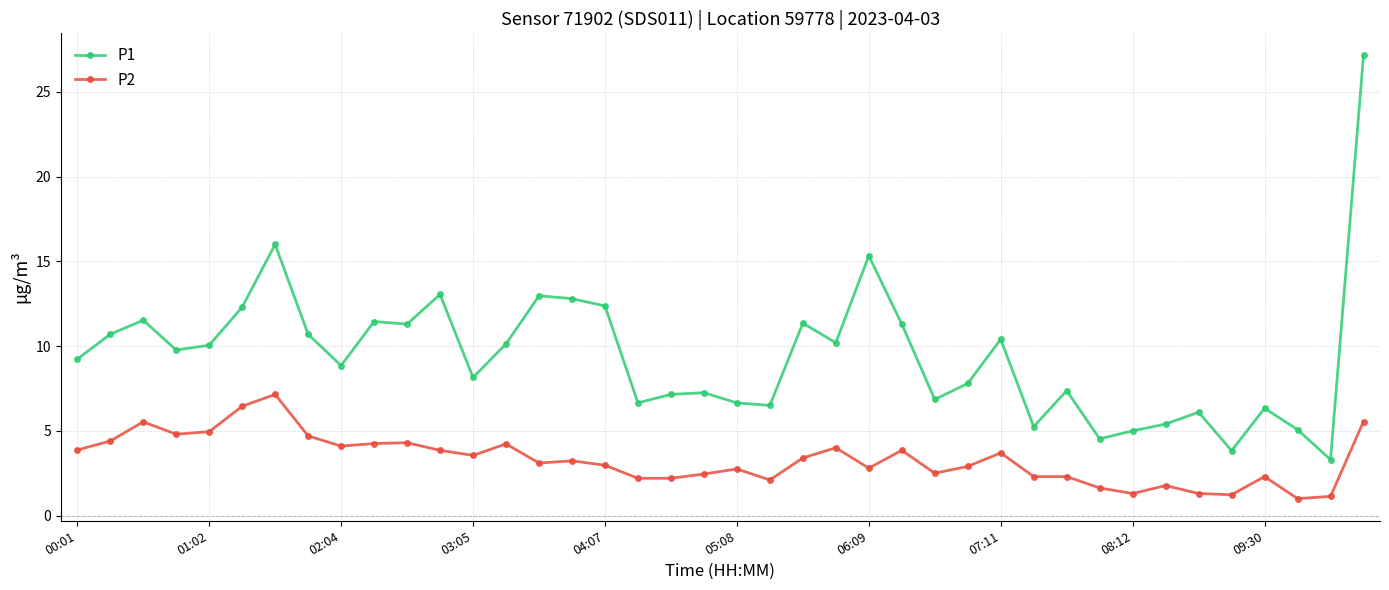

List the series in order of their peak value, lowest first.

P2, P1